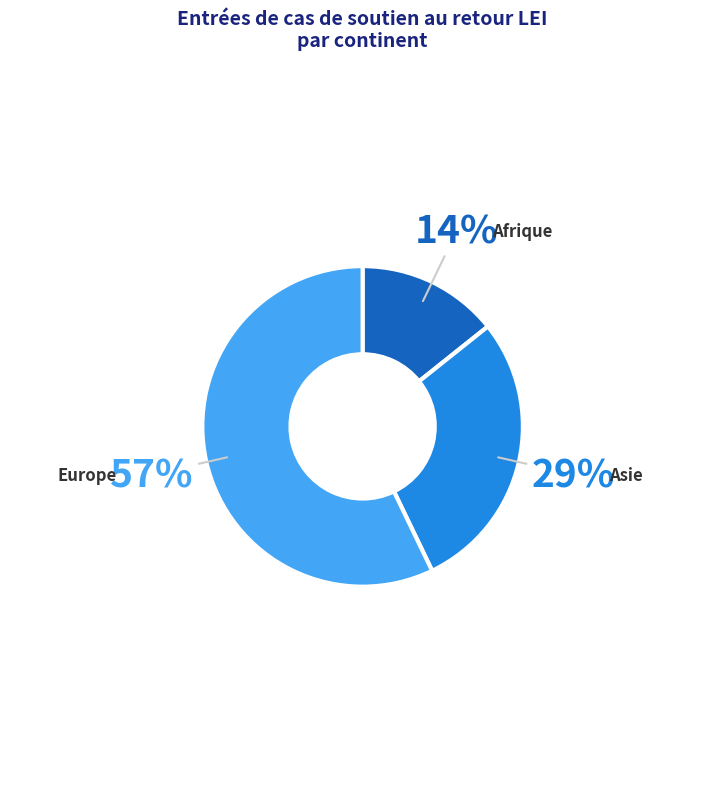

Combined, do Afrique and Asie account for over 50%?

No